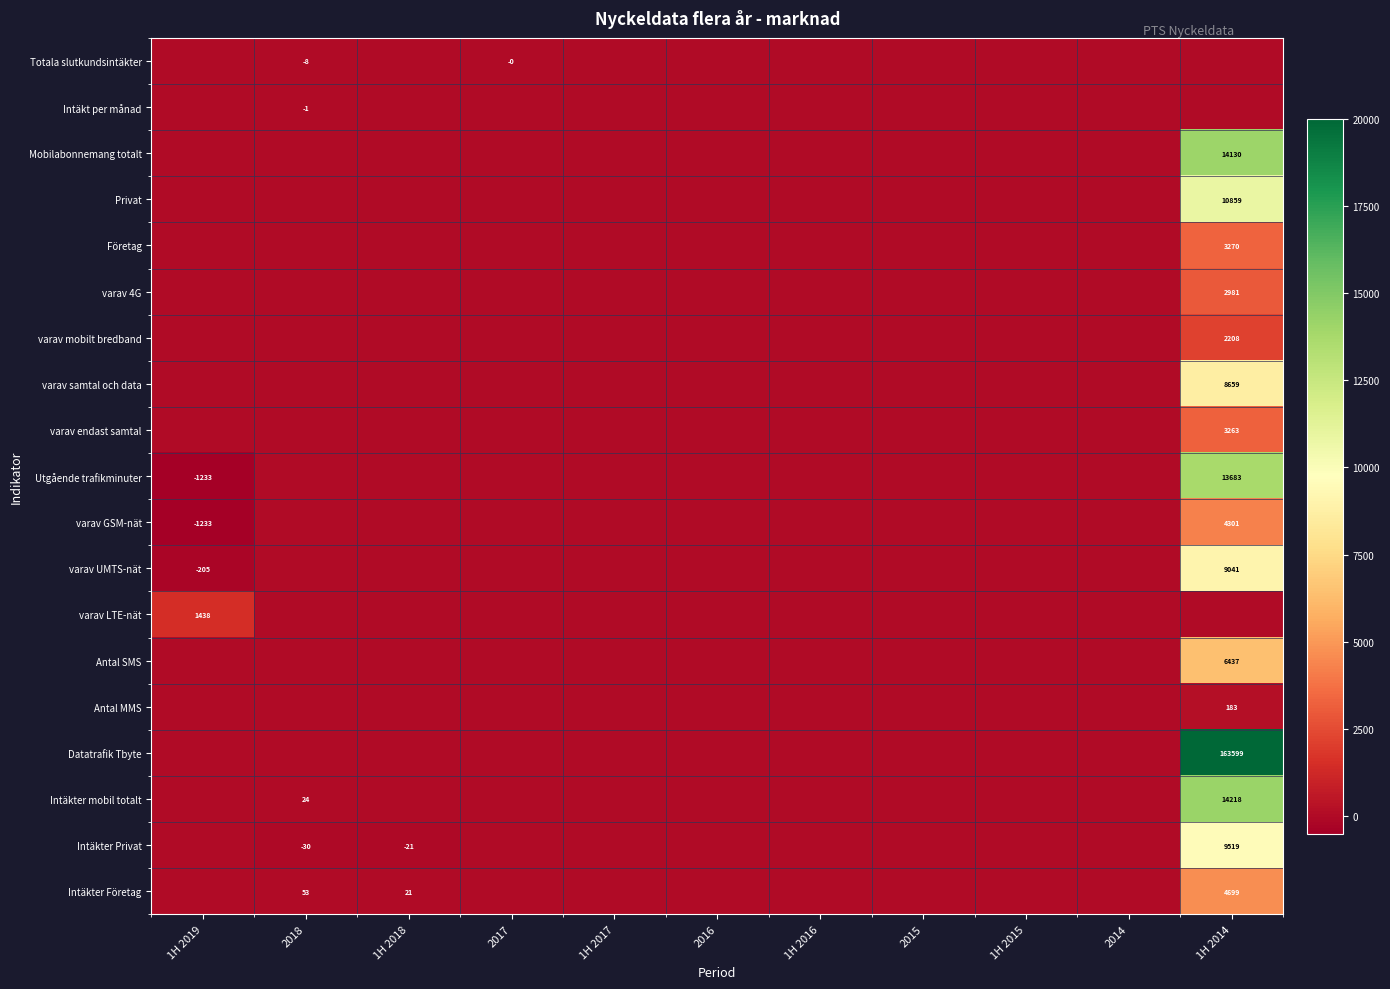

True or false: Antal MMS has a value of 263 at 1H 2014.

False